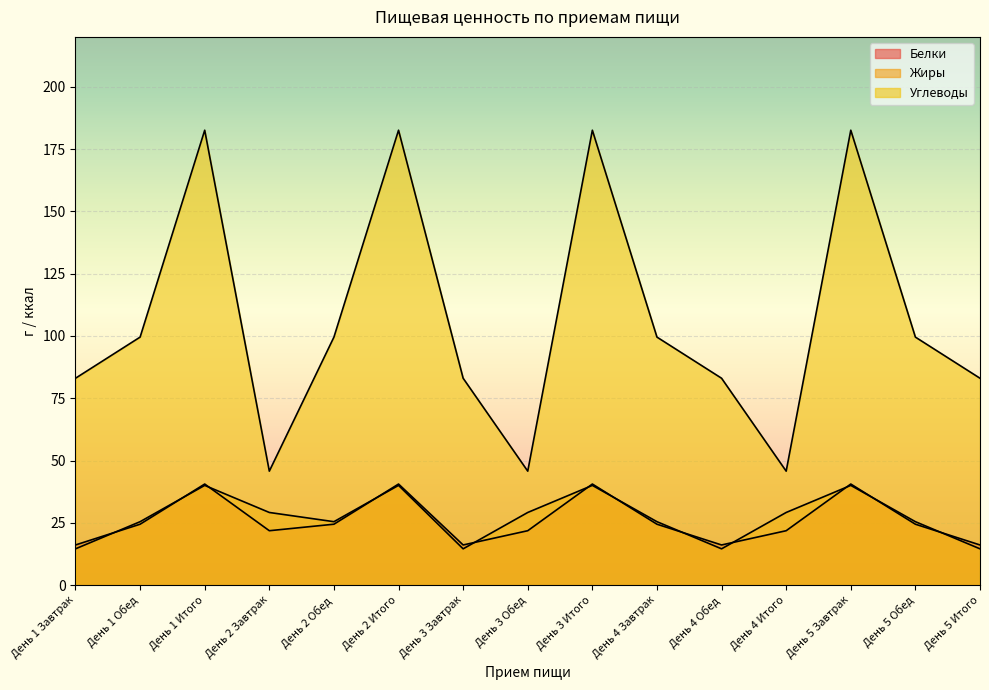

Does the chart display data point markers on the line(s)?

No